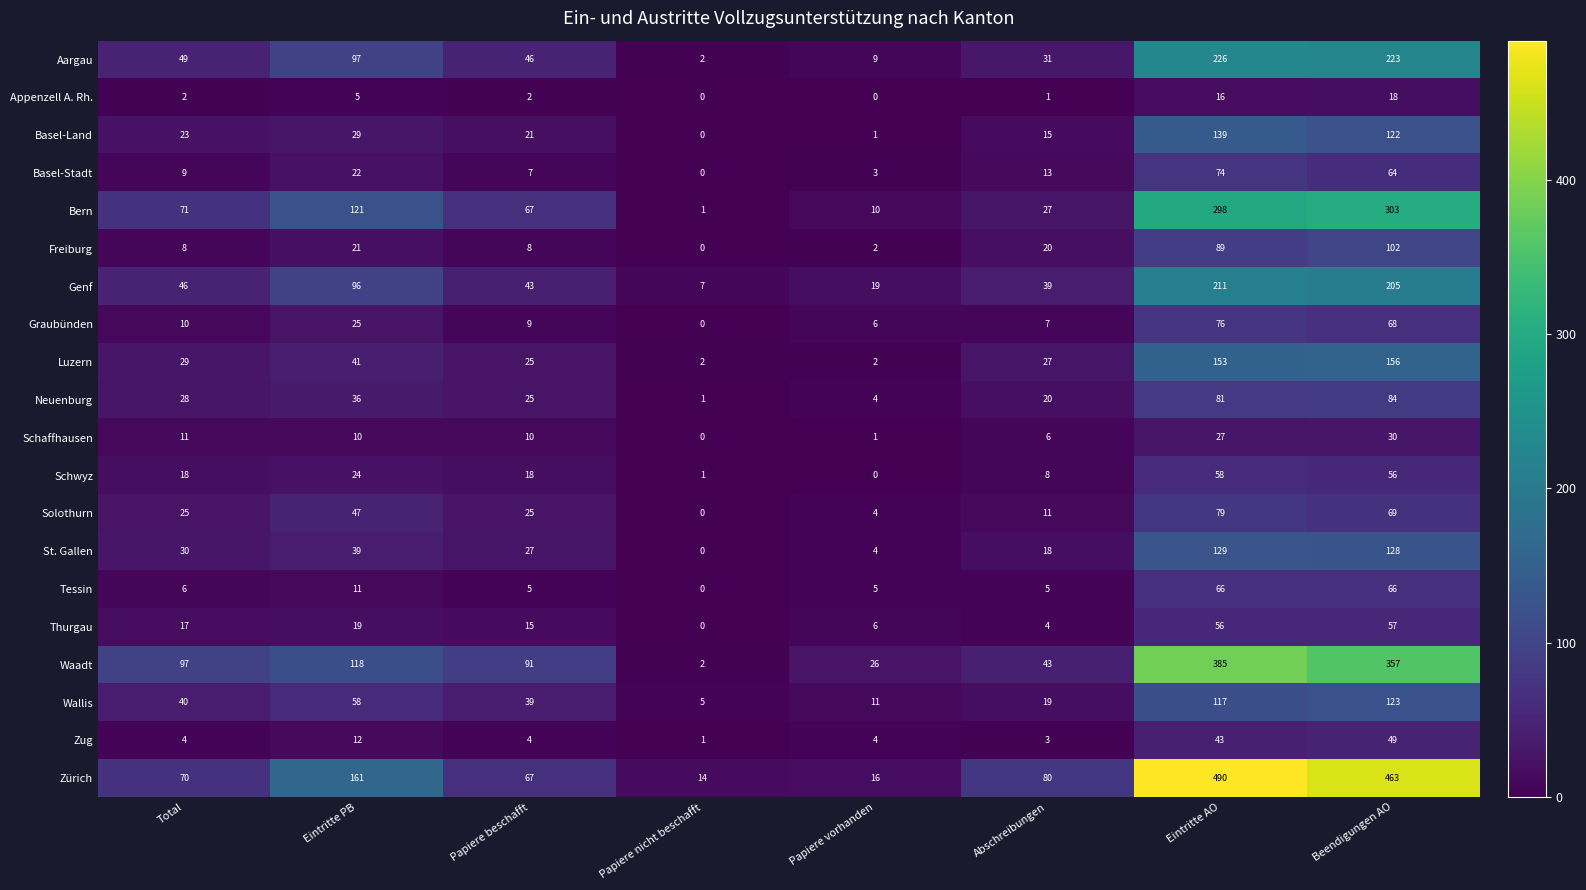

At which category is the sum across all series the highest?

Eintritte AO